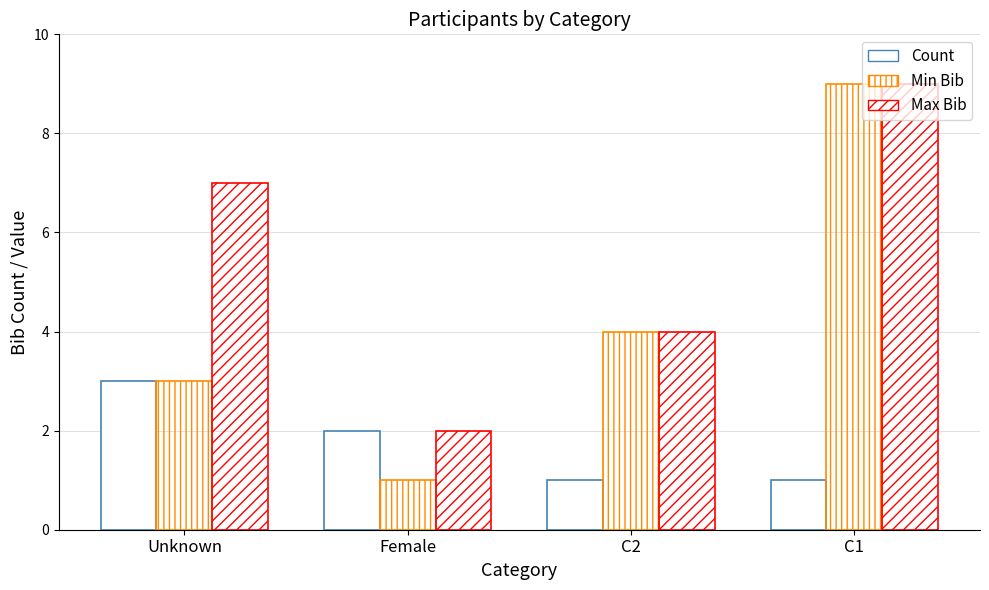

What is the smallest value displayed?

1